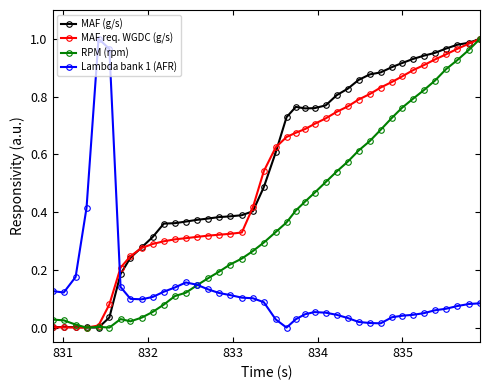

How many data points does each series have?

40